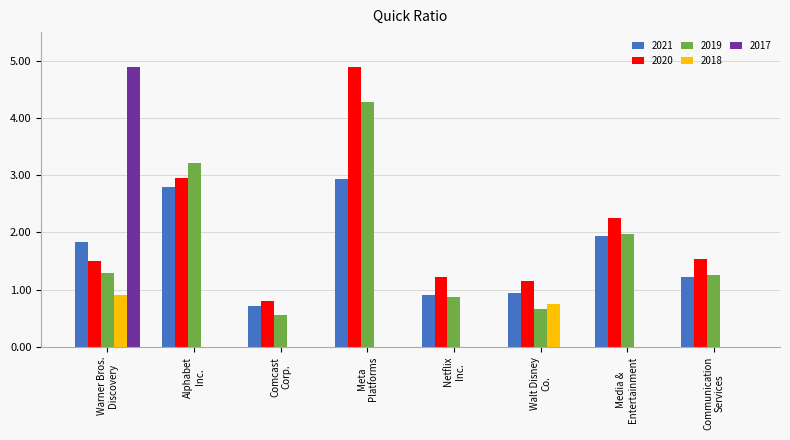

What are all the series names shown in the legend?

2021, 2020, 2019, 2018, 2017